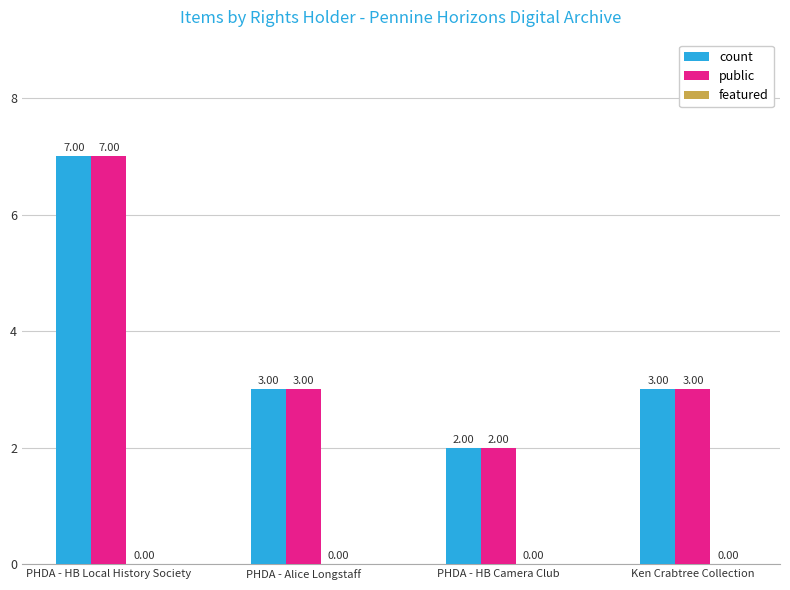

Which category has the highest value in the count series?

PHDA - HB Local History Society